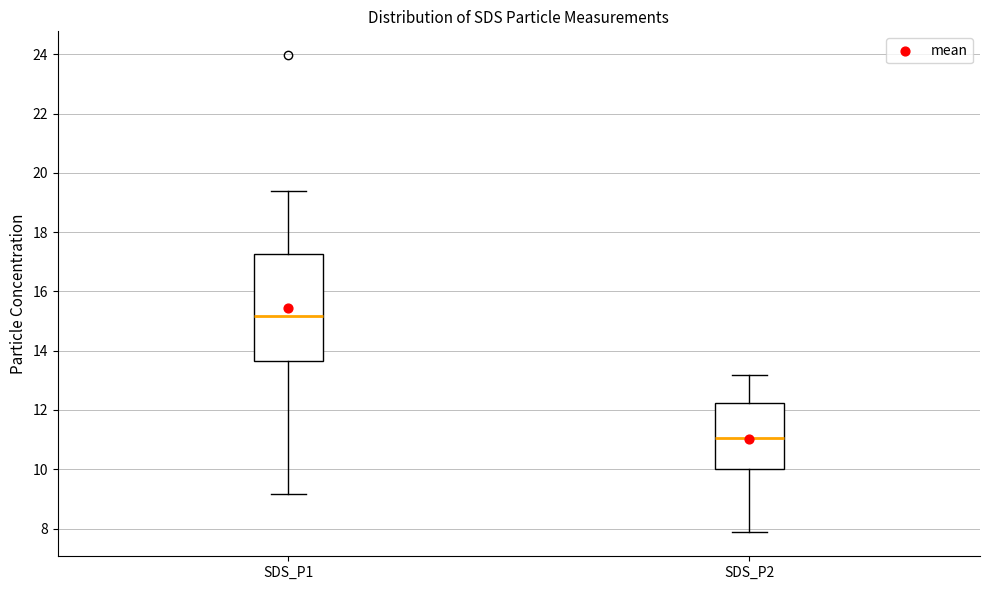

Reading left to right, transcribe this box plot: for each box, give where its median line is, the range the box spans, and where its two whiskers end, as read against the y-axis. The values are not printed on the chart, so give them approximately, as read against the axis.

SDS_P1: median 15.2, box 13.6 to 17.2, whiskers 9.2 to 19.4
SDS_P2: median 11.0, box 10.0 to 12.2, whiskers 7.8 to 13.2